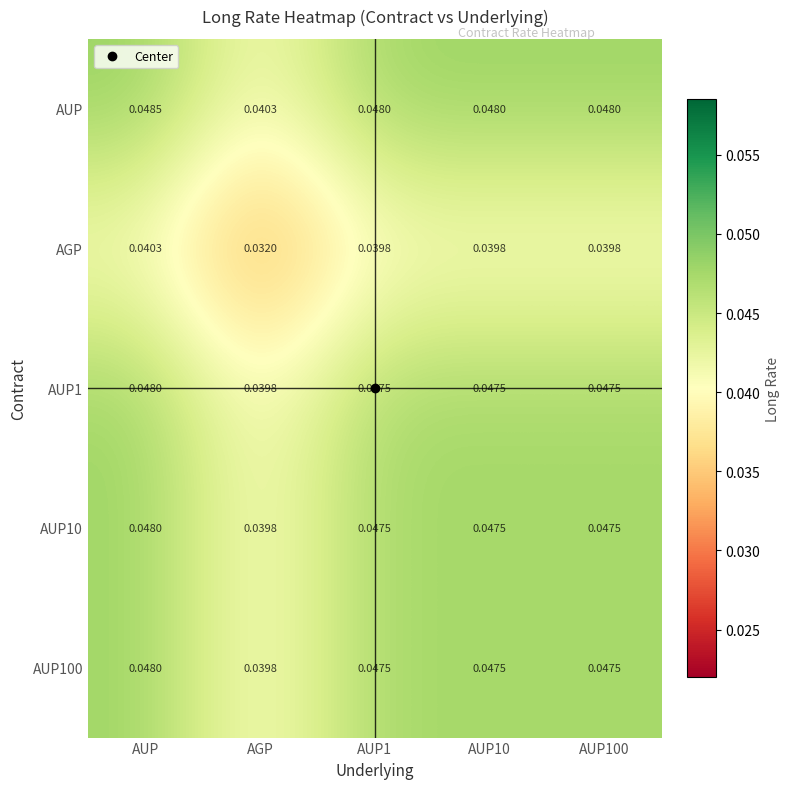

Which series has the widest spread of values?

AGP